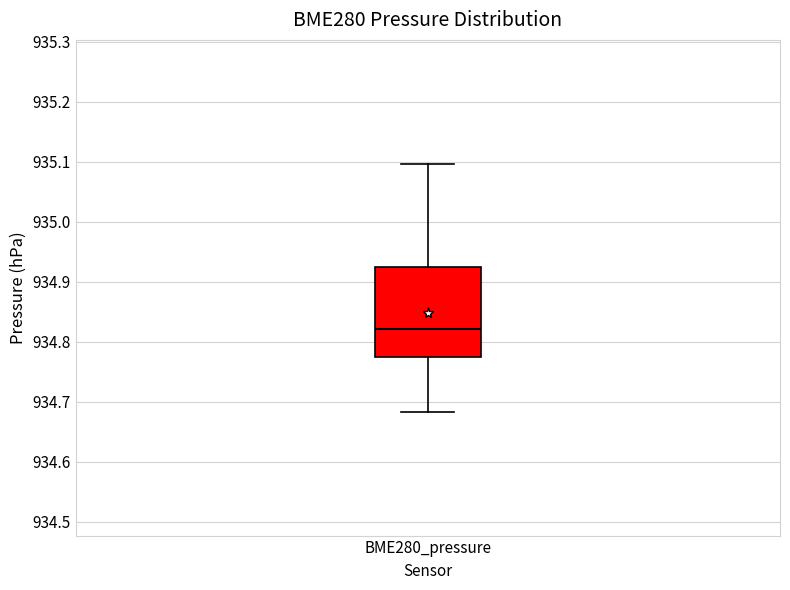

Read this box plot against the y-axis: the position of the median line, the range covered by the box, and the ends of both whiskers. The values are not printed on the chart, so give them approximately, as read against the axis.

median 934.82, box 934.77 to 934.92, whiskers 934.68 to 935.10